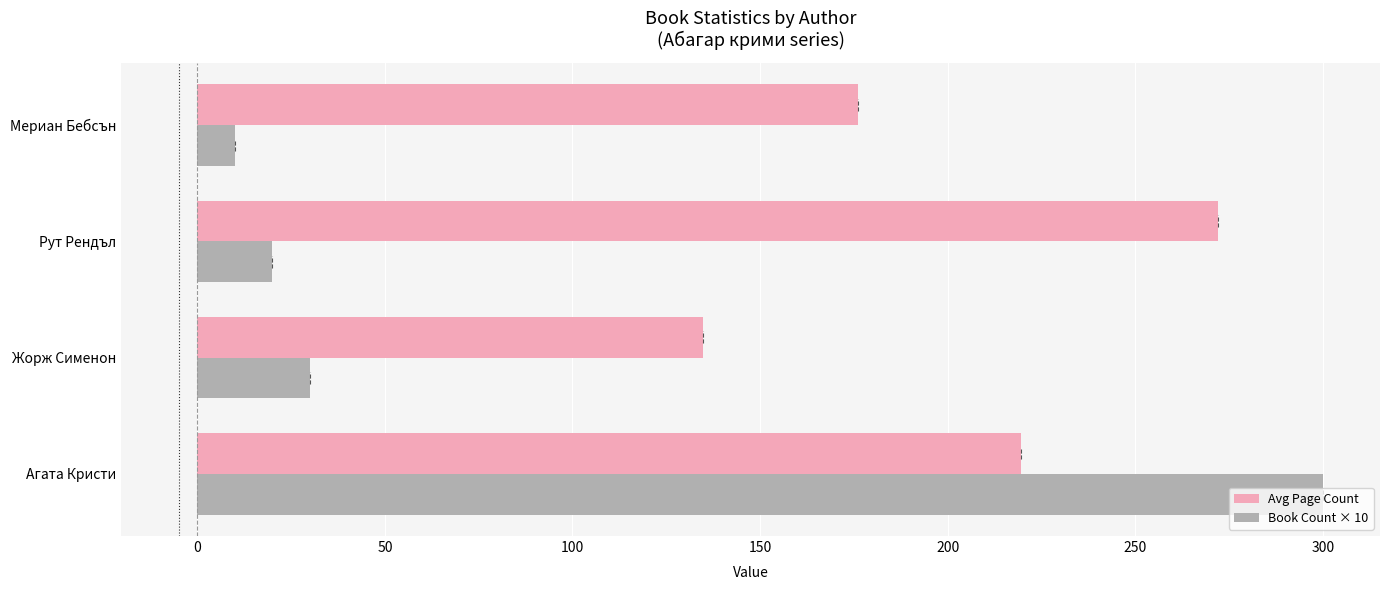

How many Avg Page Count values are between 176 and 272?

3